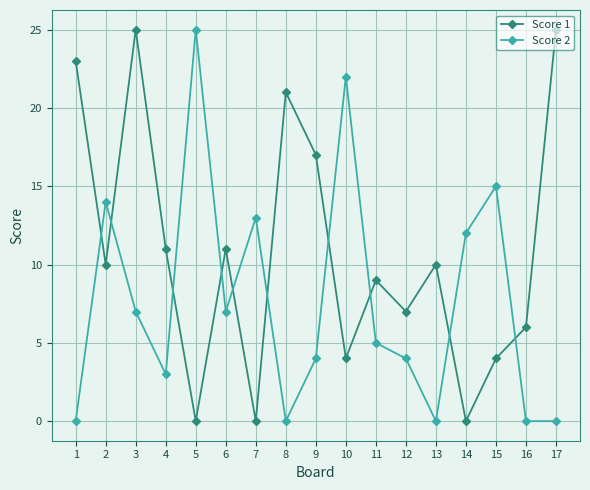

Where do Score 1 and Score 2 first cross each other?

1 and 2